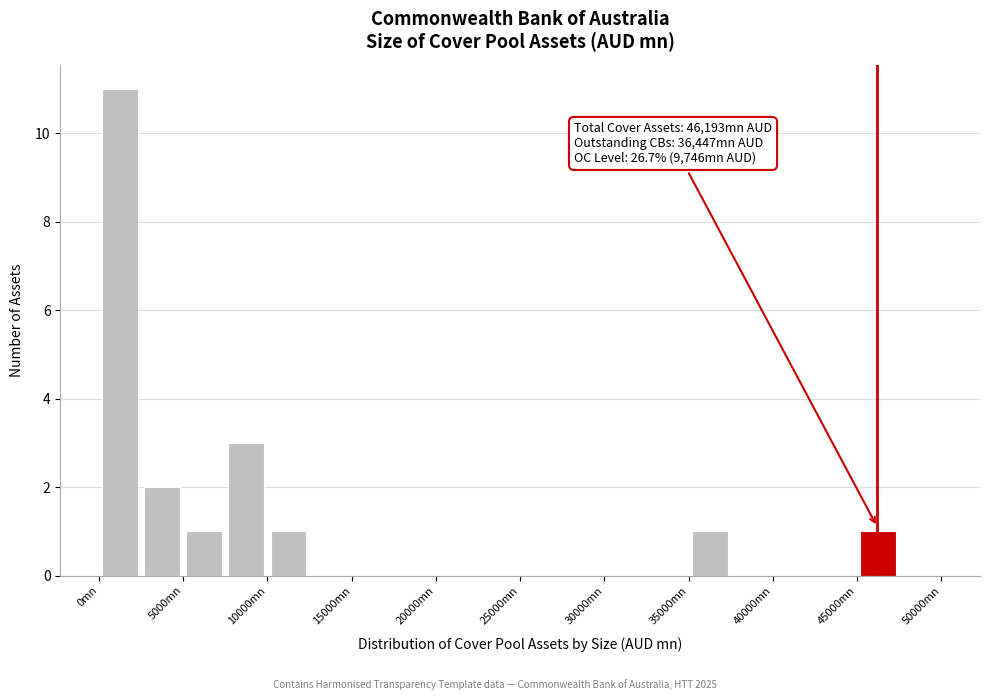

Which range on the x-axis has the tallest bar?

0 to 2500